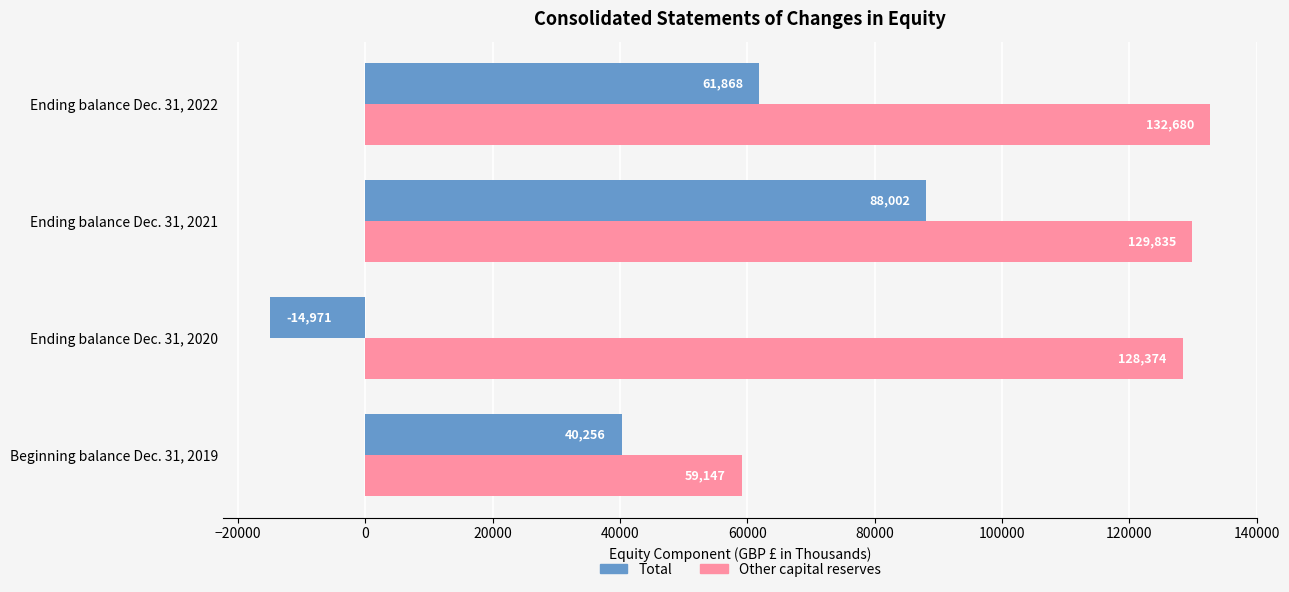

True or false: Total has a value of 144911 at Ending balance Dec. 31, 2021.

False